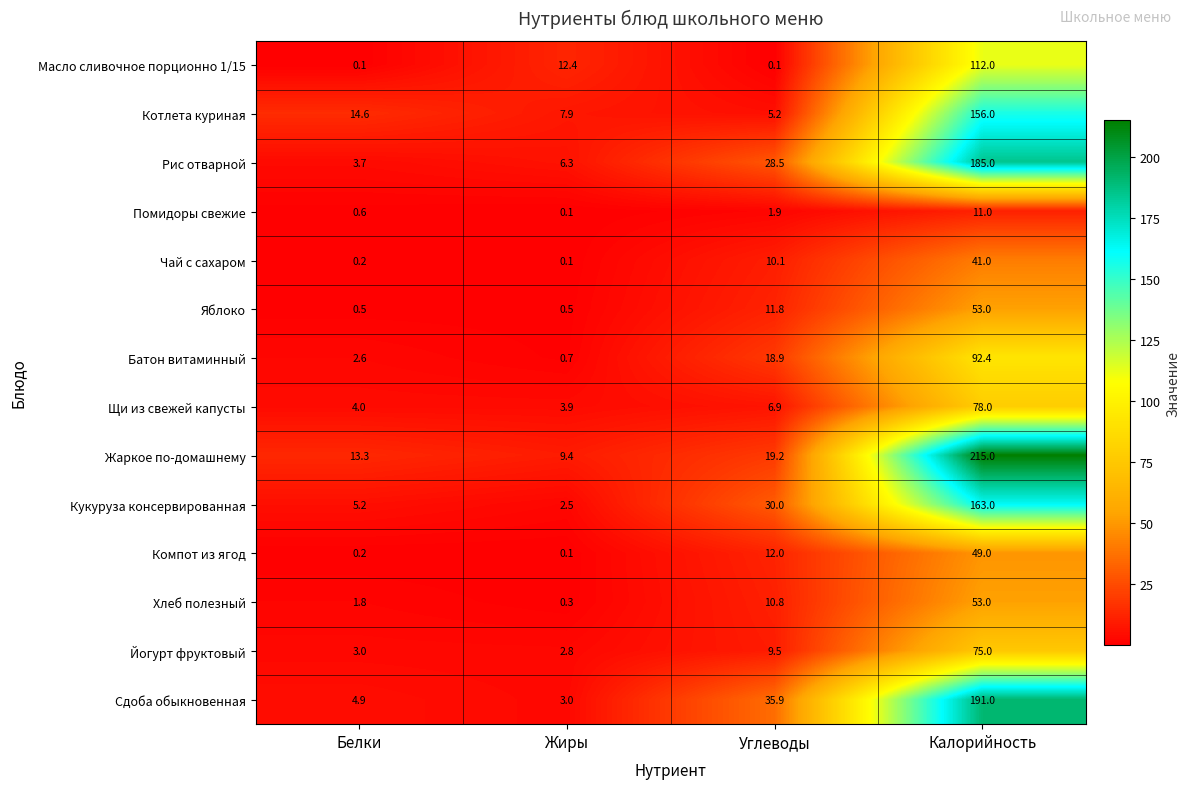

Where does the Чай с сахаром series first go above 10?

Углеводы